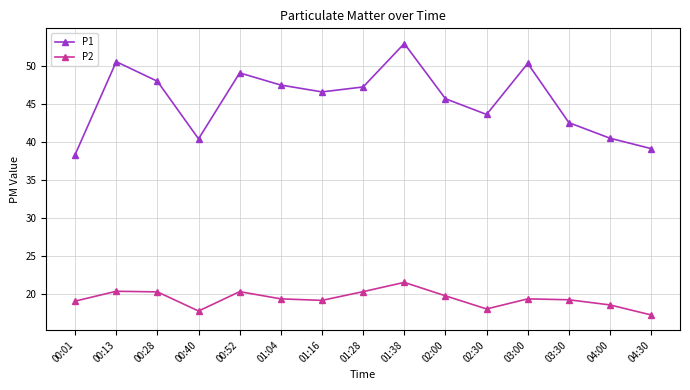

At 00:01, list the series in order from smallest to largest.

P2, P1